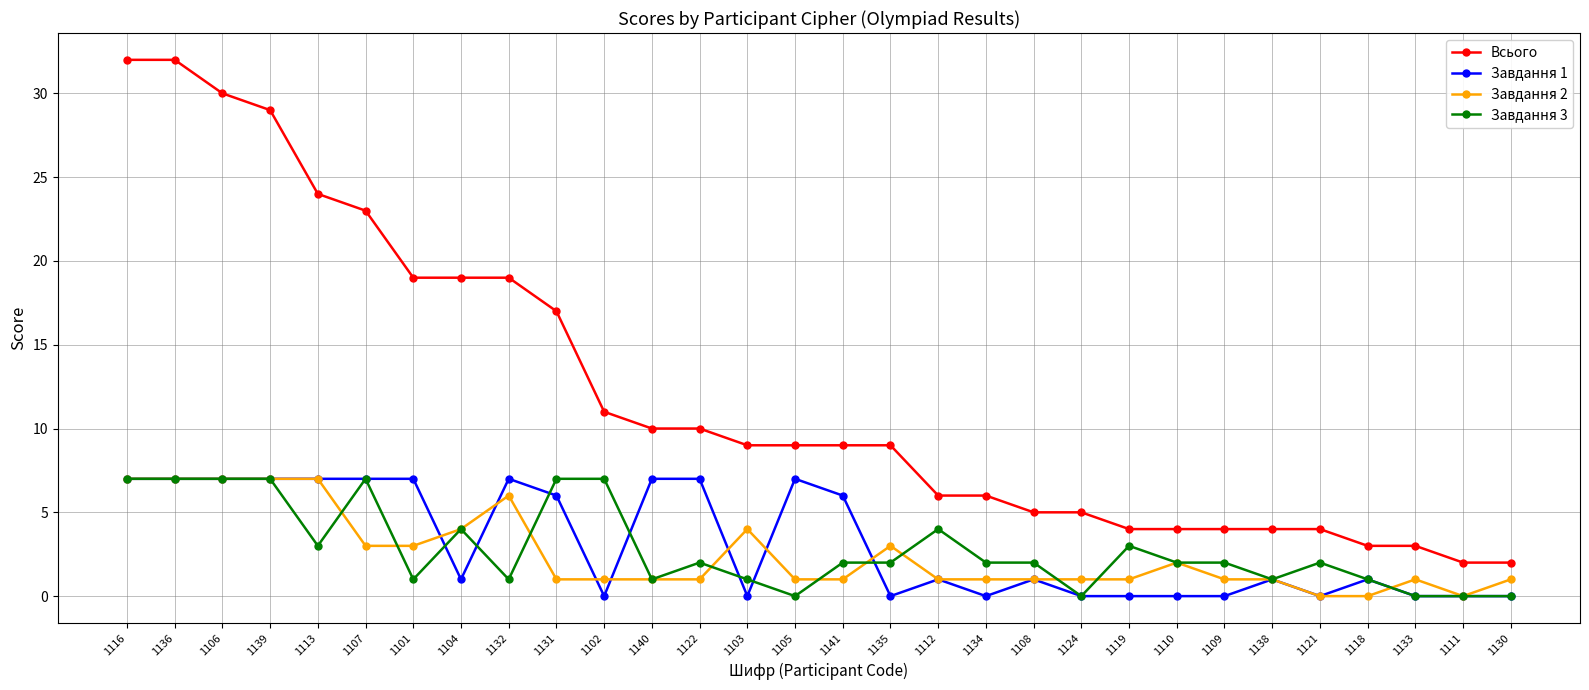

What is the spread (max minus min) of values at 1141?

8